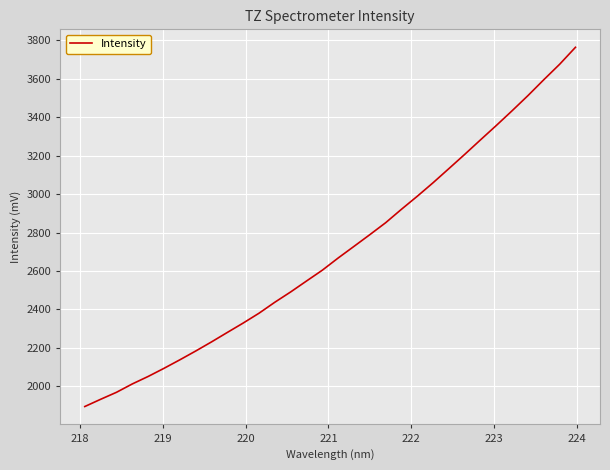

What is the smallest value displayed?

1894.4